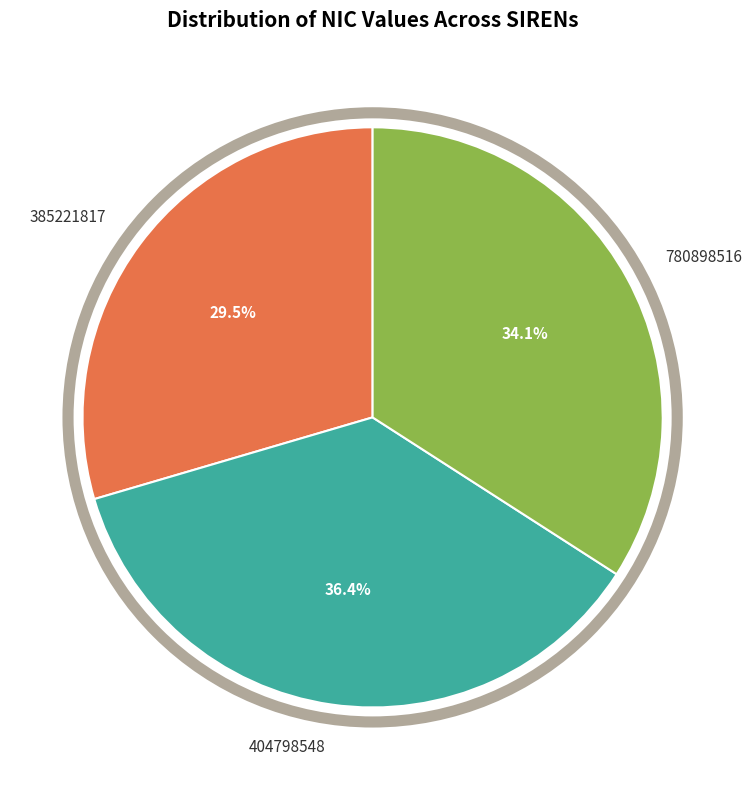

Which has a higher value, 404798548 or 385221817?

404798548